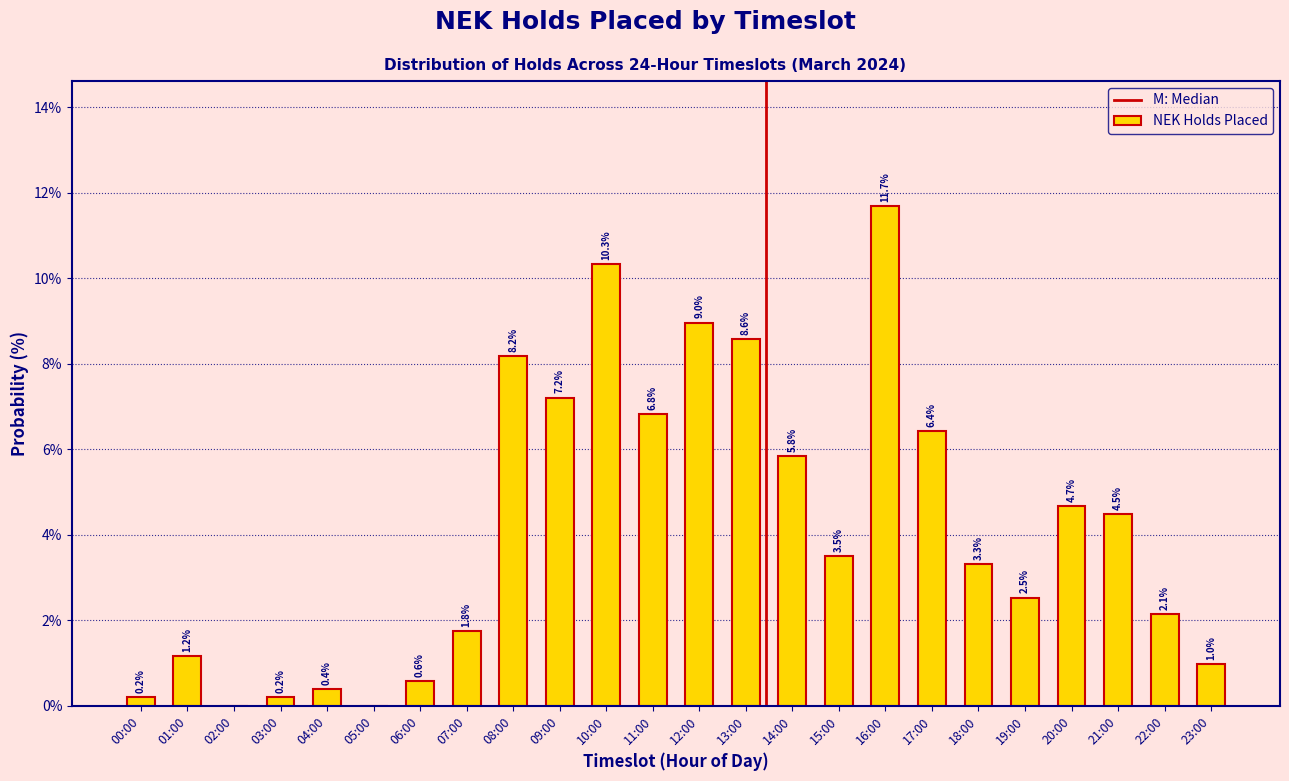

Reading right to left, what are all the values shown in this chart?

23:00=1.0	22:00=2.1	21:00=4.5	20:00=4.7	19:00=2.5	18:00=3.3	17:00=6.4	16:00=11.7	15:00=3.5	14:00=5.8	13:00=8.6	12:00=9.0	11:00=6.8	10:00=10.3	09:00=7.2	08:00=8.2	07:00=1.8	06:00=0.6	05:00=0.0	04:00=0.4	03:00=0.2	02:00=0.0	01:00=1.2	00:00=0.2